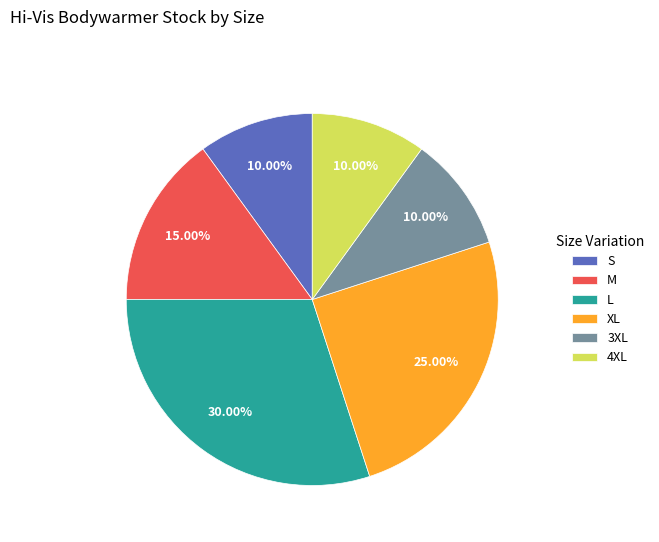

The 3XL slice represents 21% of the pie. True or false?

False